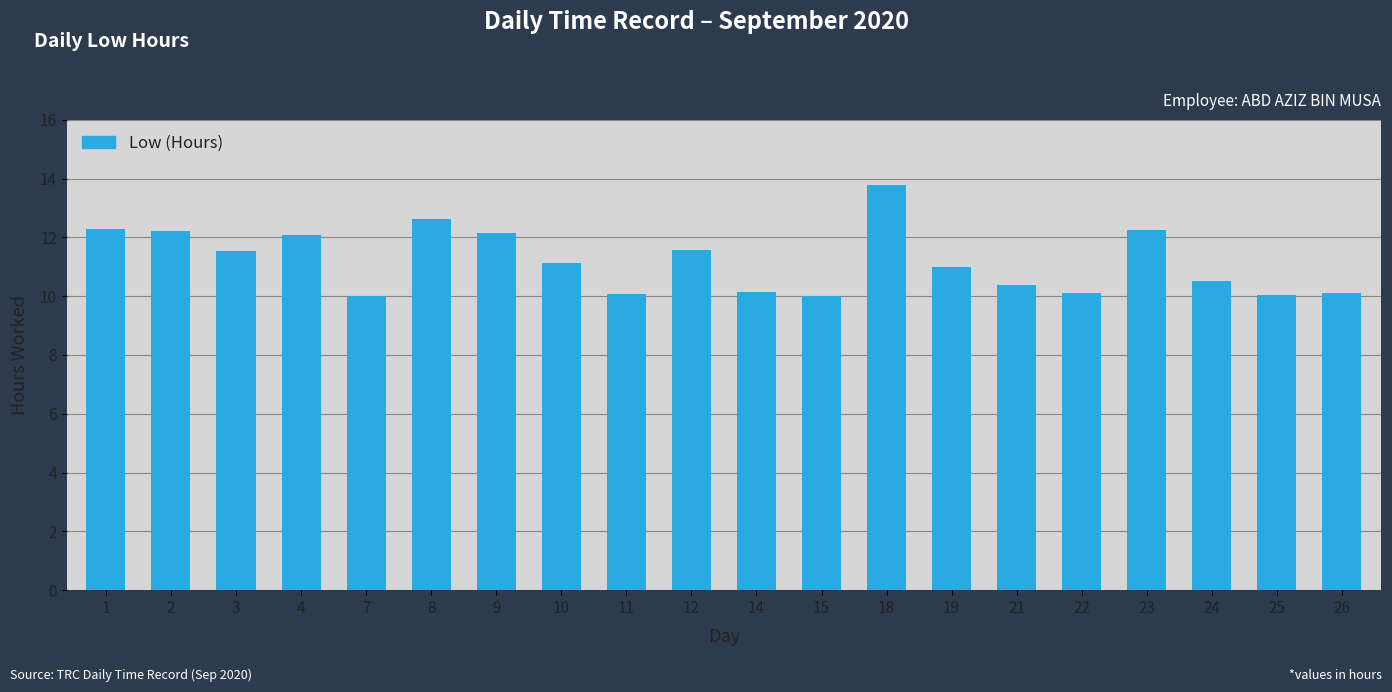

What is the value of the 20th bar from the left?

10.1